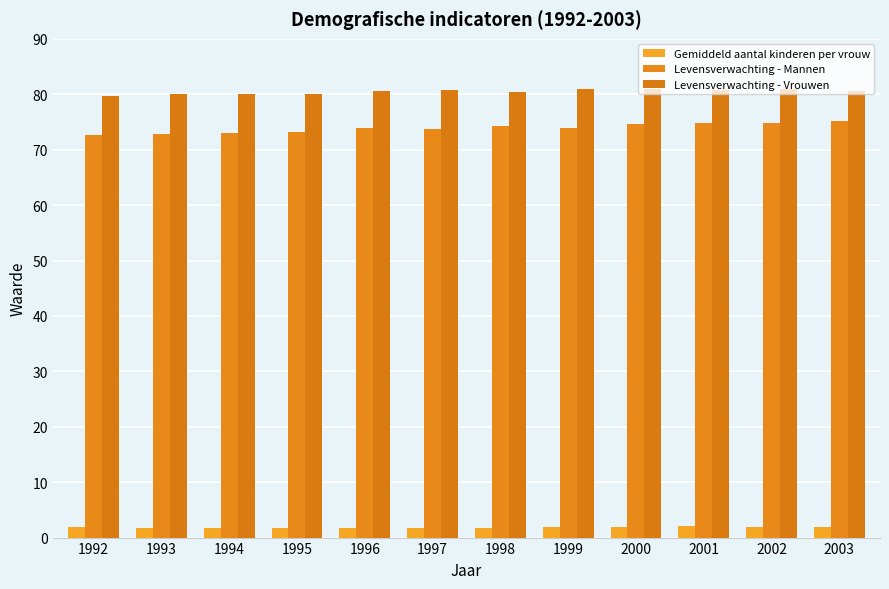

Which series has the widest spread of values?

Levensverwachting - Mannen